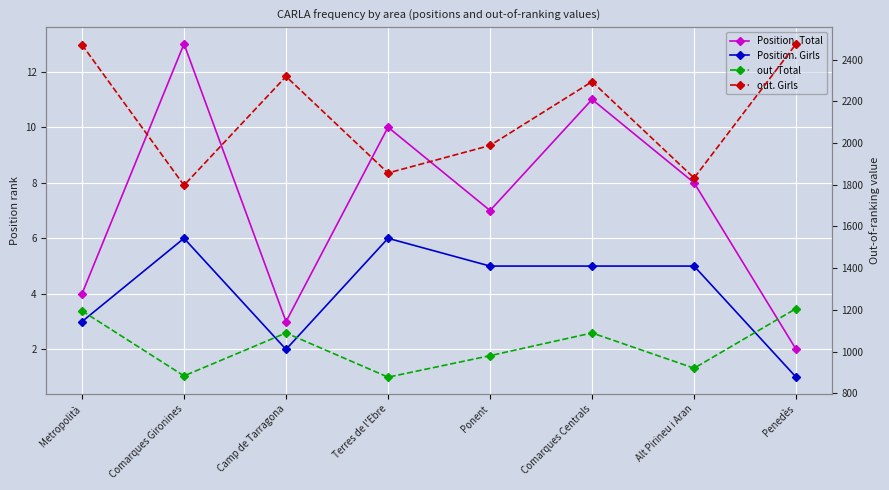

What is the sum of all Position. Girls values?

33